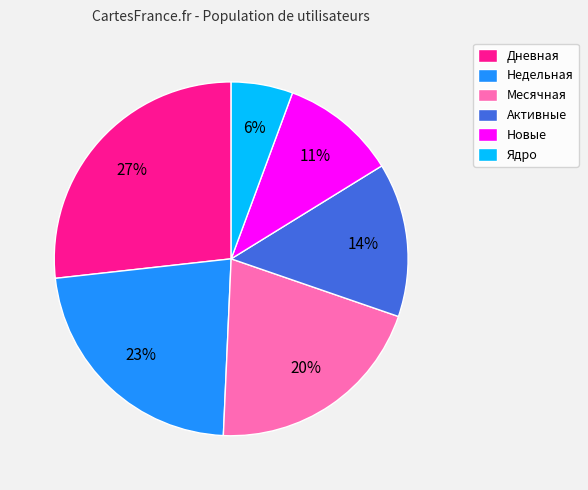

How many segments does this pie chart have?

6